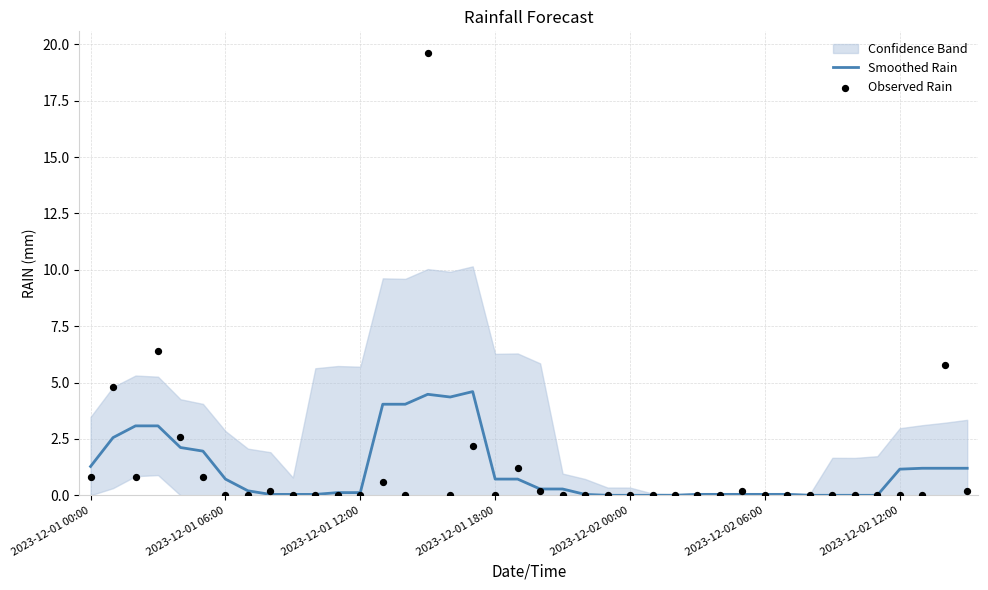

Which series contains the highest Y value?

Observed Rain